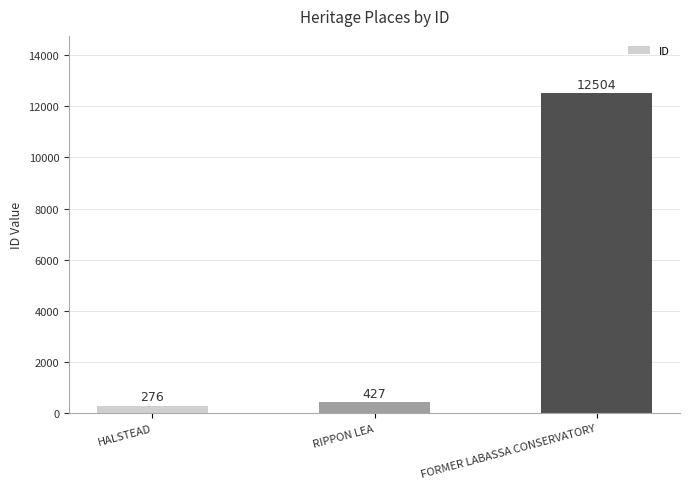

Reading left to right, extract all data points from this chart.

HALSTEAD=276	RIPPON LEA=427	FORMER LABASSA CONSERVATORY=12504